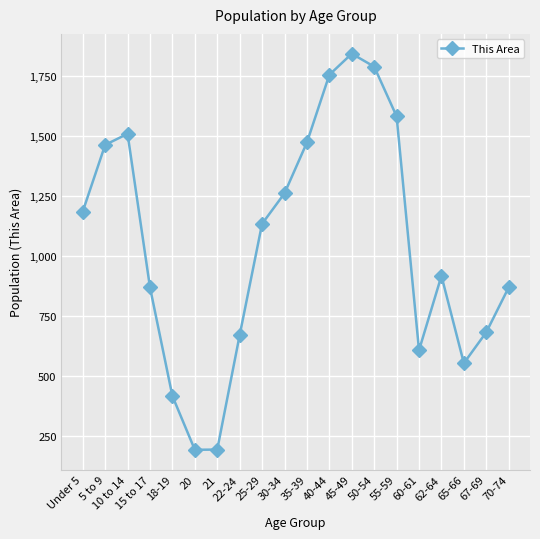

What is the label of the 20th point from the left?

70-74